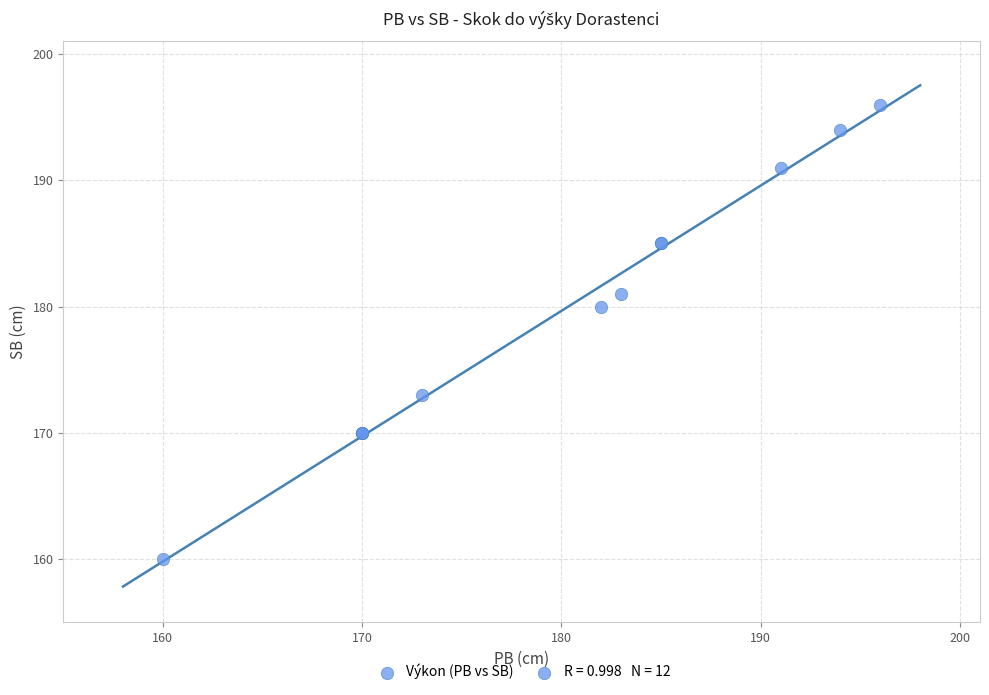

What Y value in the scatter plot is closest to 178?

180